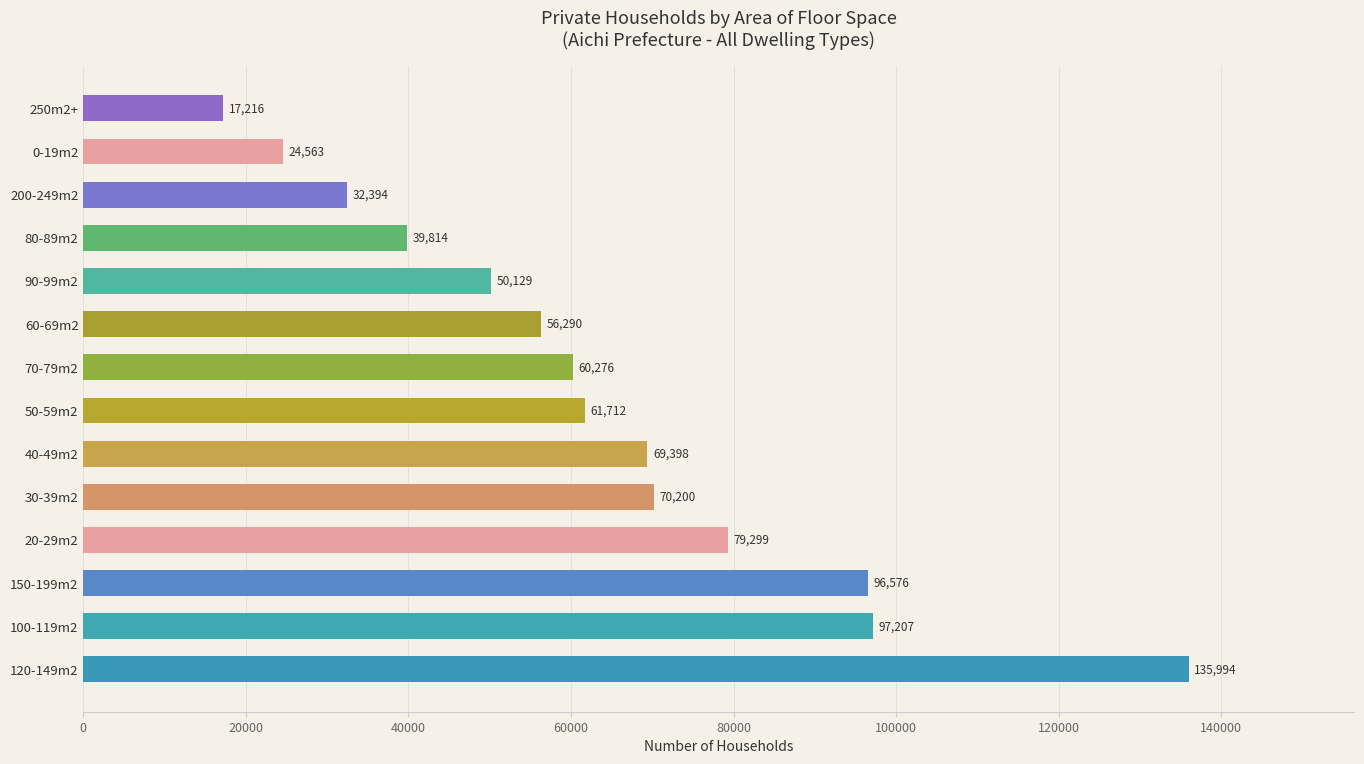

List the labels in order of value, smallest first.

250m2+, 0-19m2, 200-249m2, 80-89m2, 90-99m2, 60-69m2, 70-79m2, 50-59m2, 40-49m2, 30-39m2, 20-29m2, 150-199m2, 100-119m2, 120-149m2